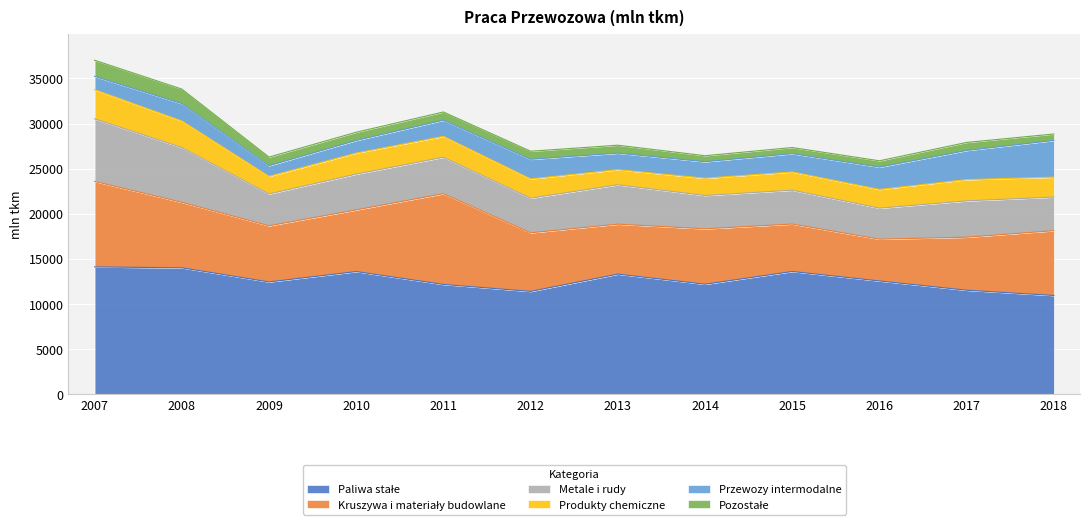

What is the total value across all series at 2013?

27599